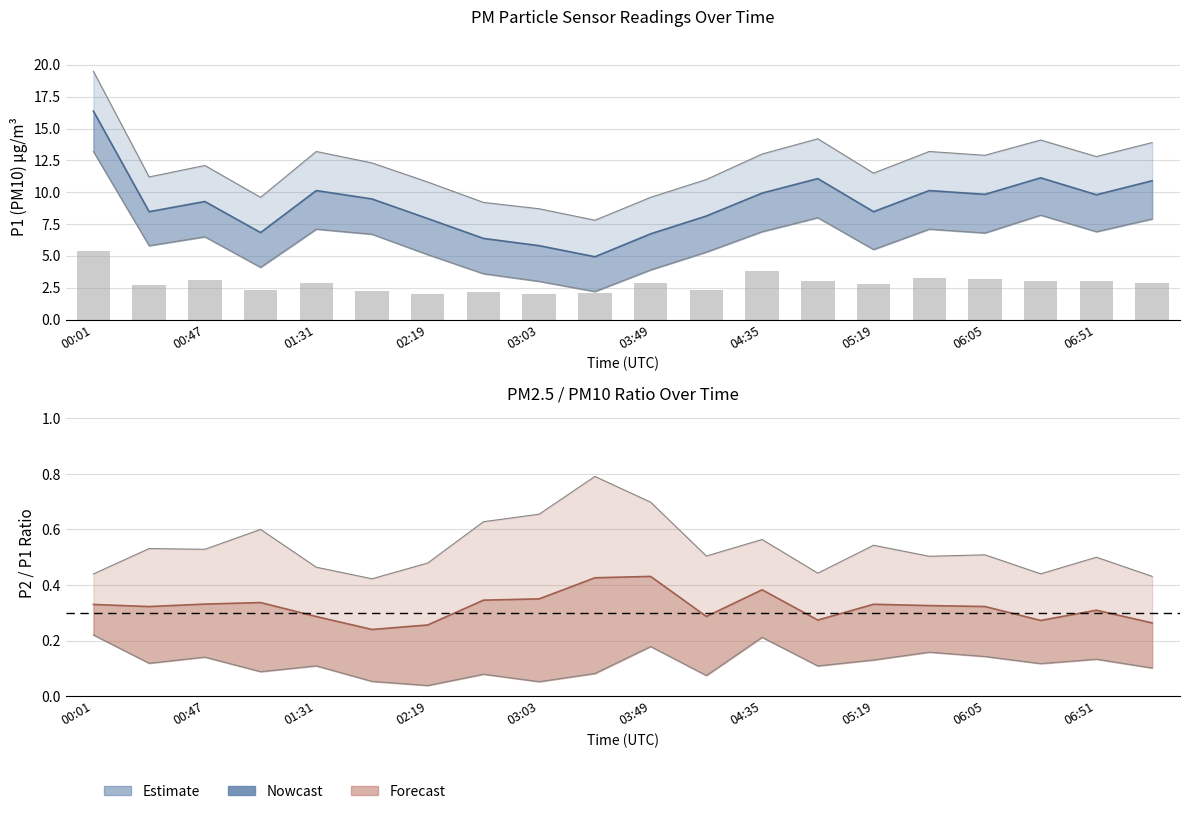

What is the difference between the P2 (PM2.5) values at 05:19 and 06:51?

0.2